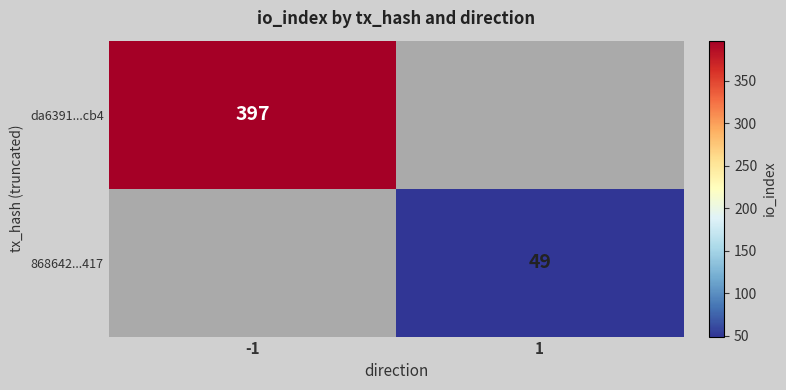

True or false: 868642...417 has a value of 77 at 1.

False